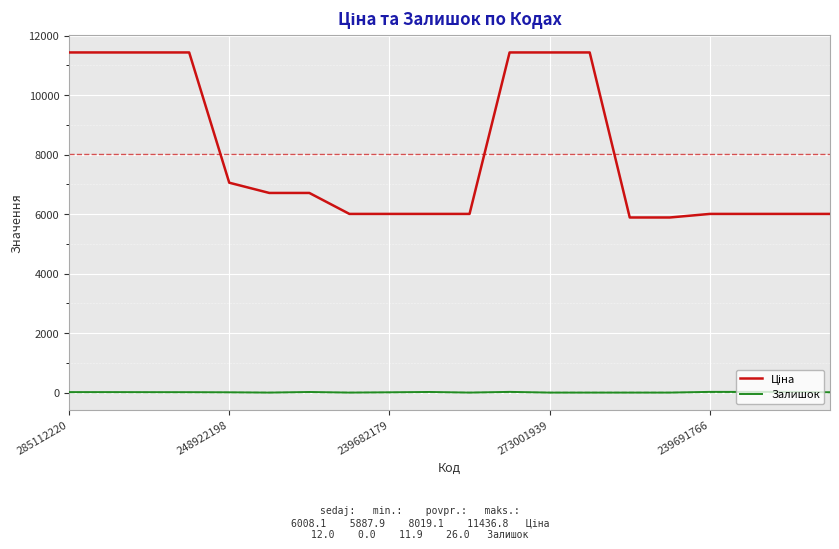

Count the number of categories in the chart.

20